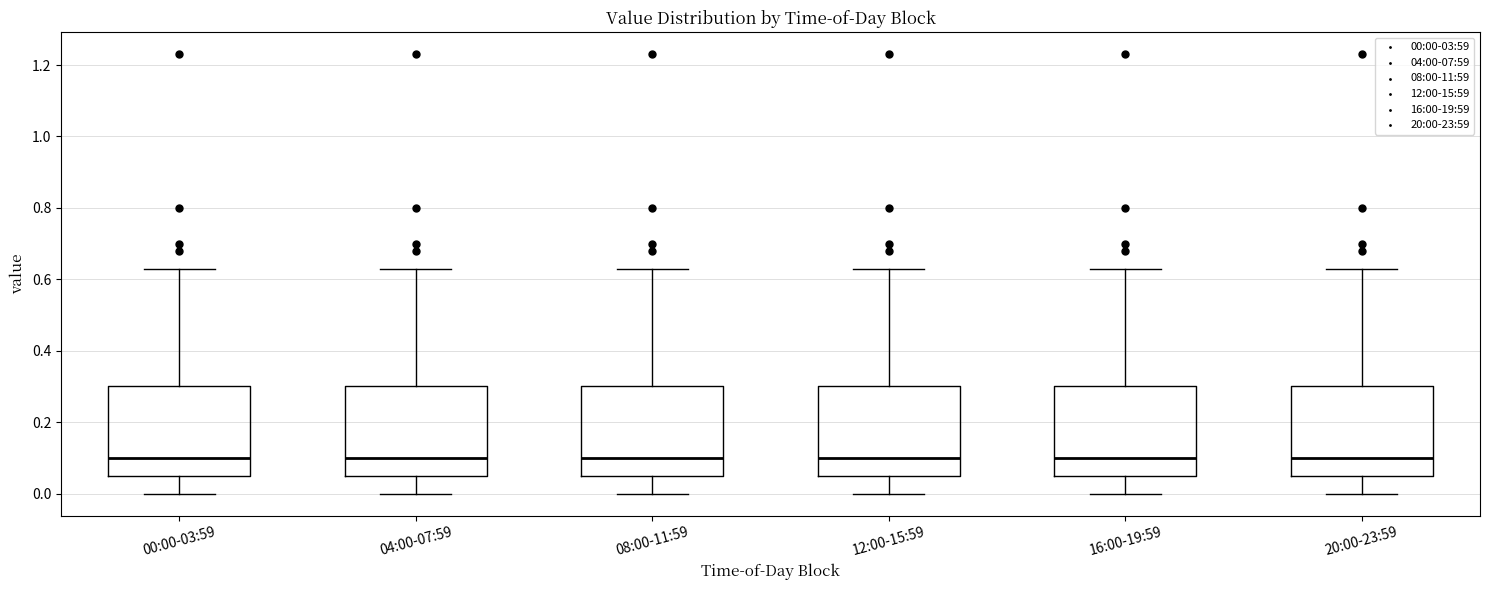

Reading left to right, read every box against the y-axis: the position of its median line, the range the box covers, and the ends of its whiskers. The values are not printed on the chart, so give them approximately, as read against the axis.

00:00-03:59: median 0.10, box 0.06 to 0.30, whiskers 0.00 to 0.64
04:00-07:59: median 0.10, box 0.06 to 0.30, whiskers 0.00 to 0.64
08:00-11:59: median 0.10, box 0.06 to 0.30, whiskers 0.00 to 0.64
12:00-15:59: median 0.10, box 0.06 to 0.30, whiskers 0.00 to 0.64
16:00-19:59: median 0.10, box 0.06 to 0.30, whiskers 0.00 to 0.64
20:00-23:59: median 0.10, box 0.06 to 0.30, whiskers 0.00 to 0.64